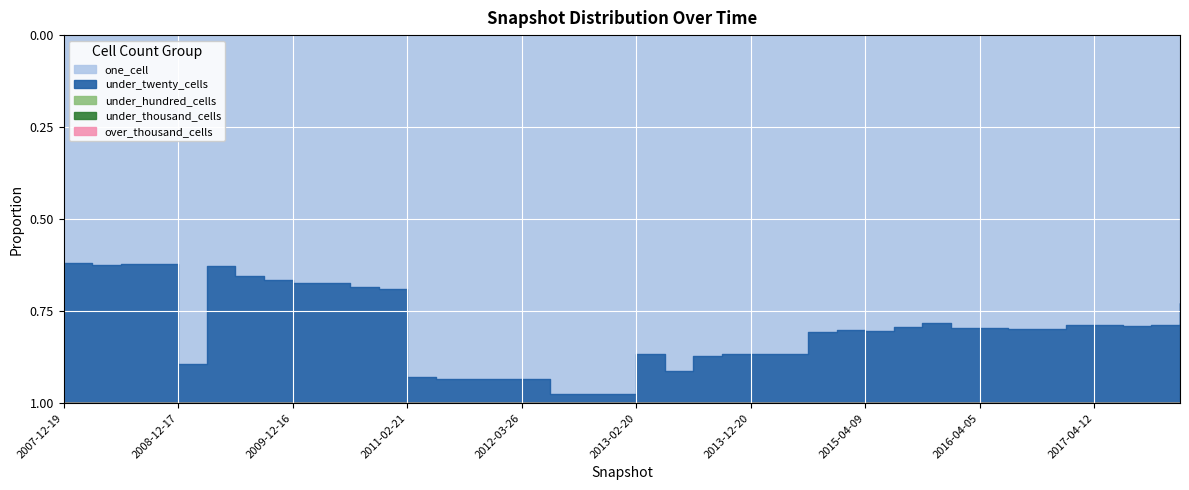

What position from the left is 2008-04-01?

2